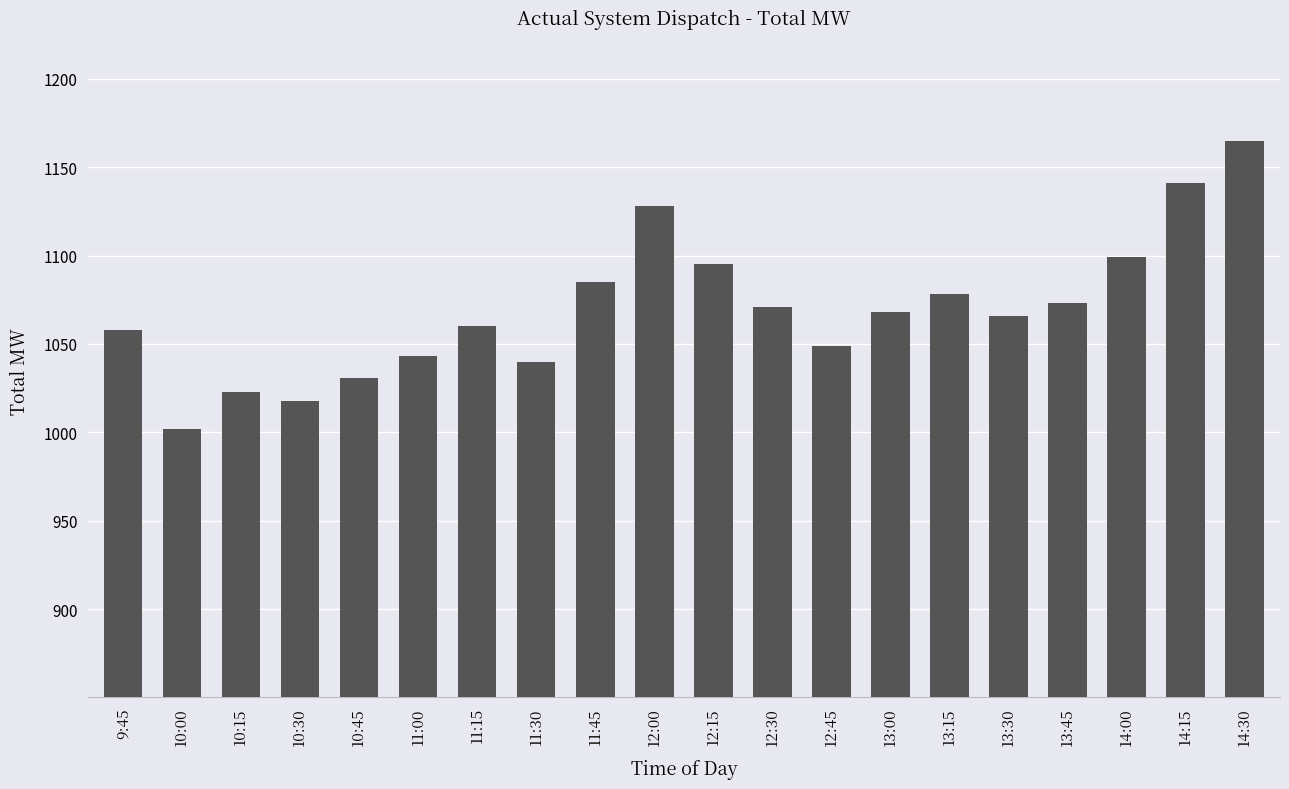

The value at 14:15 is 1141. True or false?

True